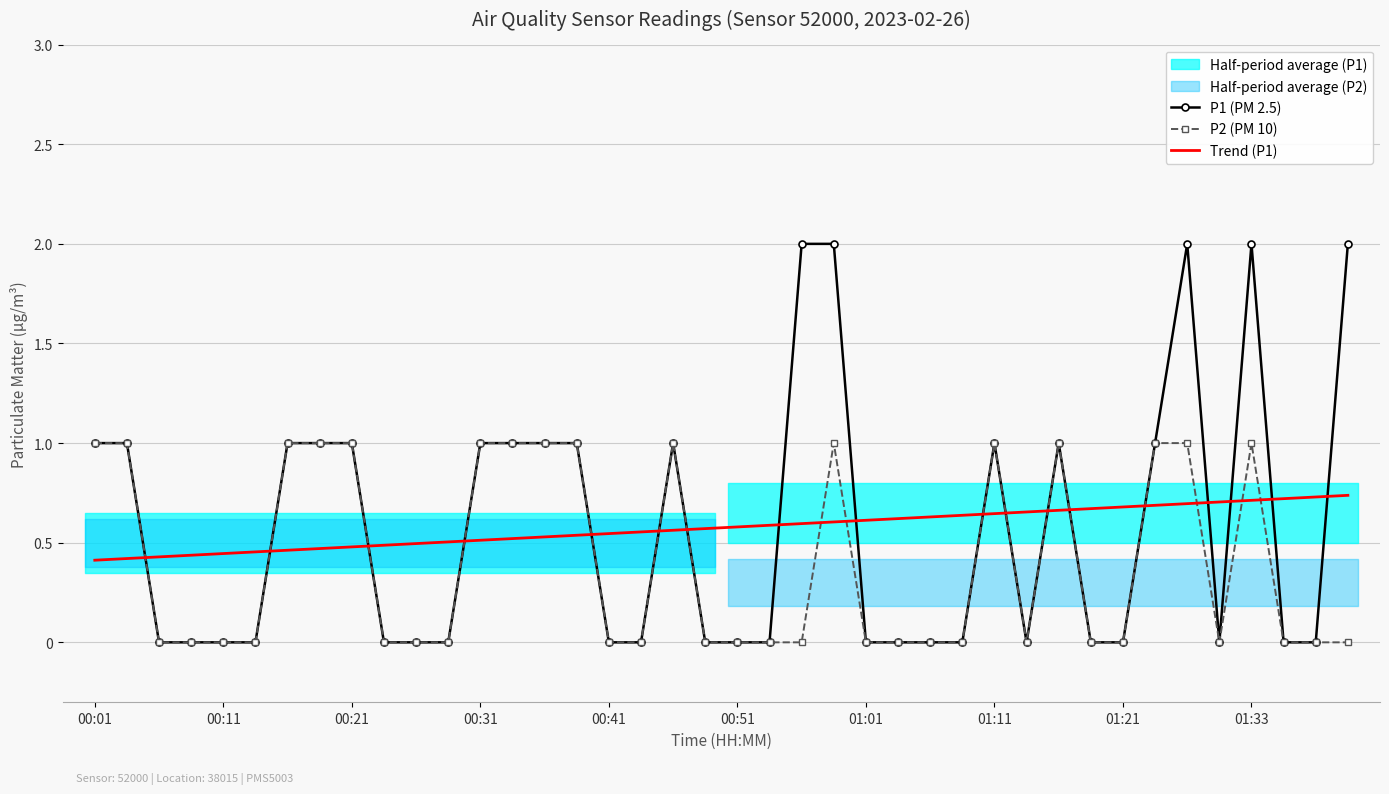

The value of Trend (P1) at 01:01 is 0.6. True or false?

True